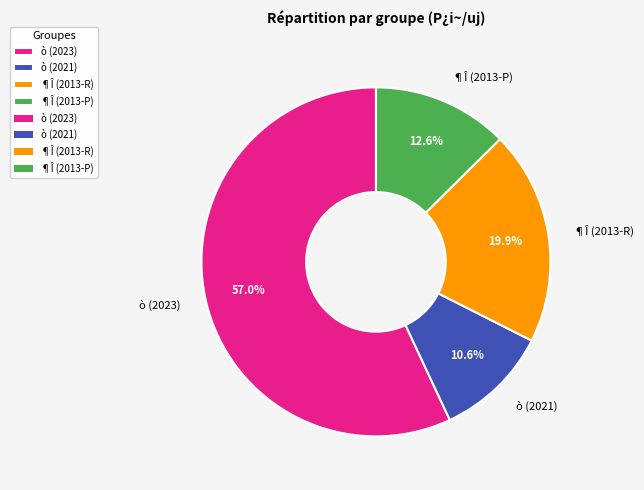

Rank the categories by value from highest to lowest.

ò (2023), ¶Î (2013-R), ¶Î (2013-P), ò (2021)